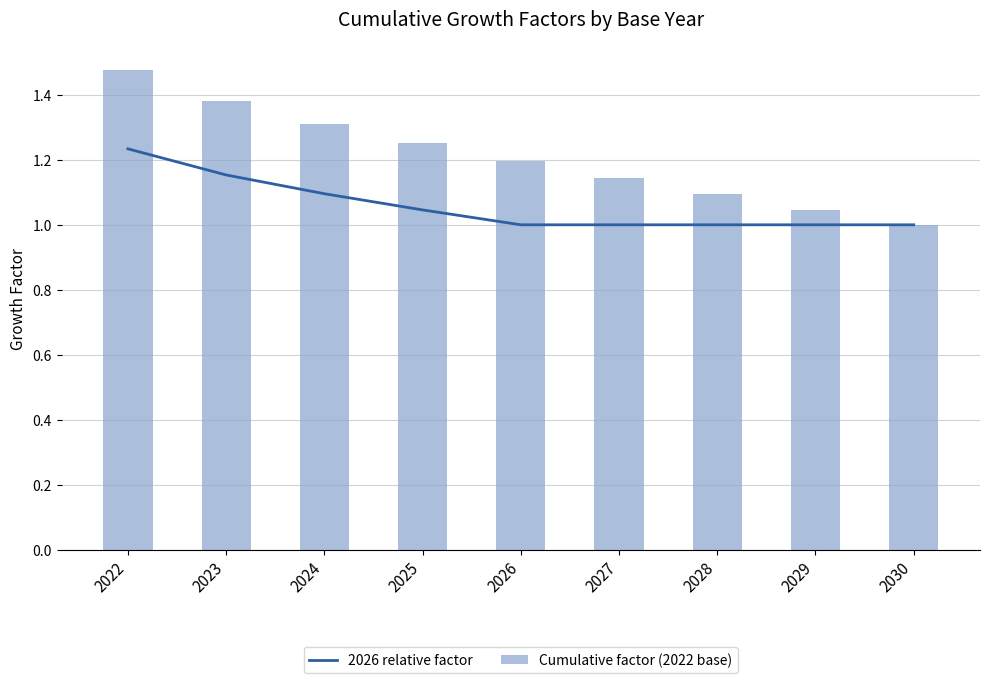

List the series in order of their overall mean, highest first.

Cumulative factor (2022 base), 2026 relative factor